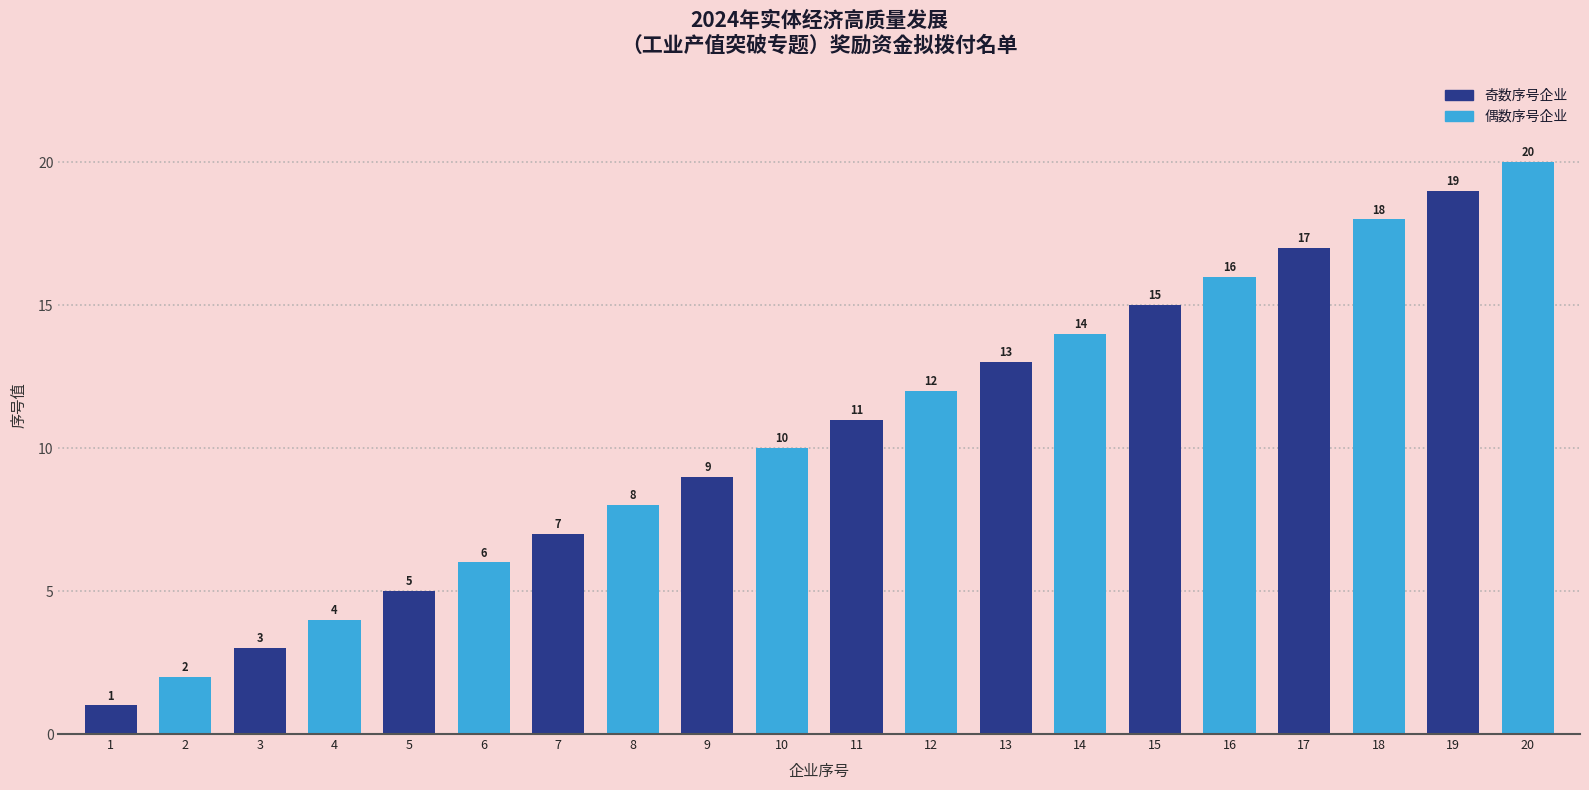

What is the value of the 16th bar from the left?

16